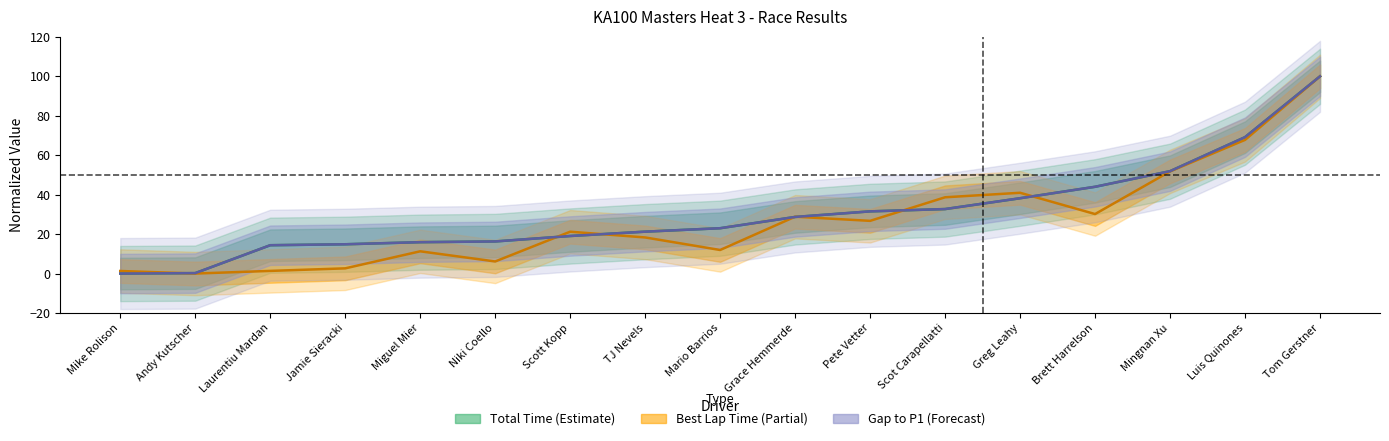

True or false: Gap to P1 has a value of 44.0 at Brett Harrelson.

True